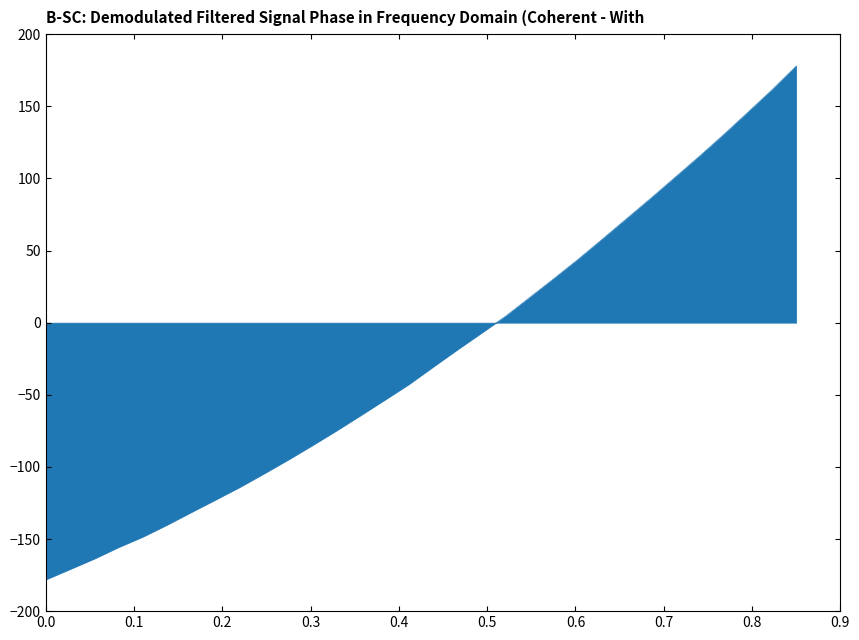

What is the difference between the maximum and minimum values?

356.0